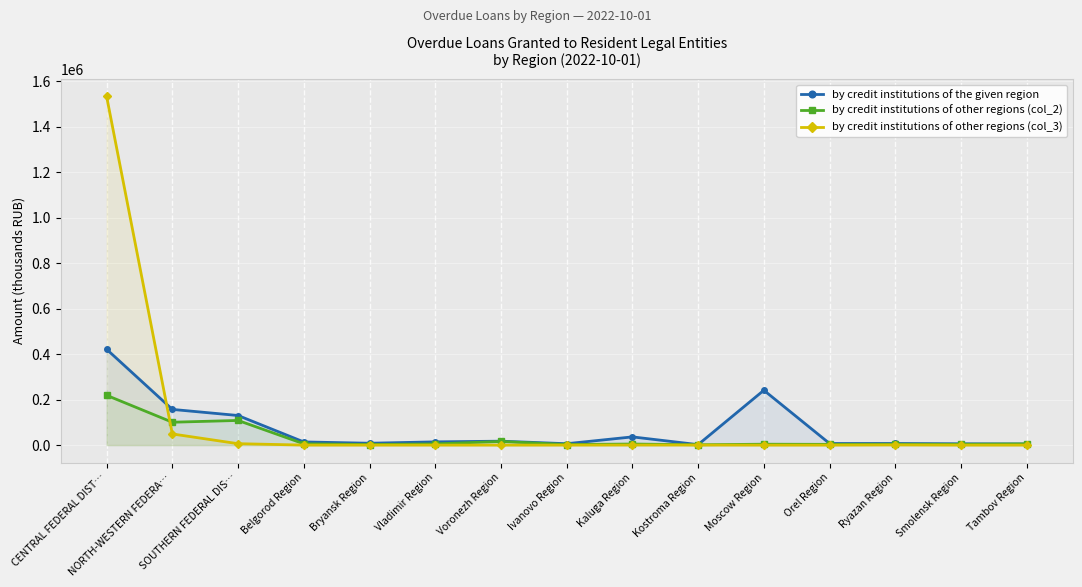

Is it true that by credit institutions of the given region equals 17274 at Voronezh Region?

True